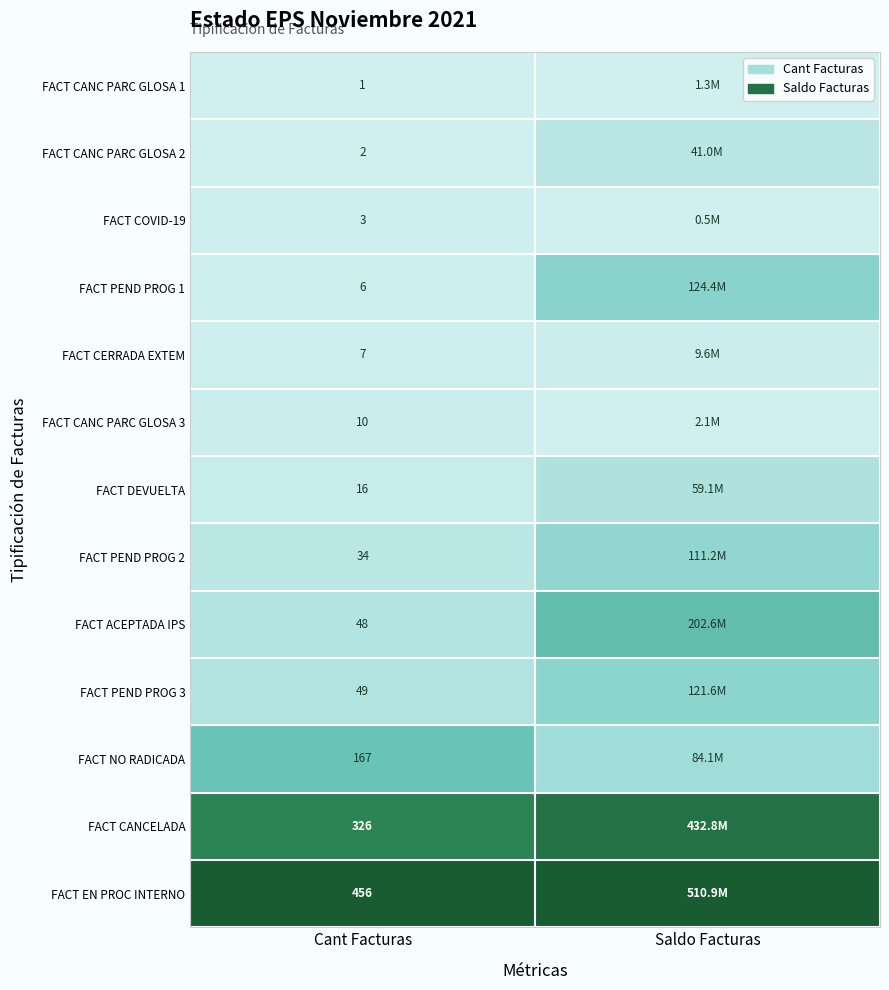

Rank the series by their maximum value, from highest to lowest.

FACT EN PROC INTERNO, FACT CANCELADA, FACT ACEPTADA IPS, FACT NO RADICADA, FACT PEND PROG 1, FACT PEND PROG 3, FACT PEND PROG 2, FACT DEVUELTA, FACT CANC PARC GLOSA 2, FACT CANC PARC GLOSA 3, FACT CERRADA EXTEM, FACT COVID-19, FACT CANC PARC GLOSA 1